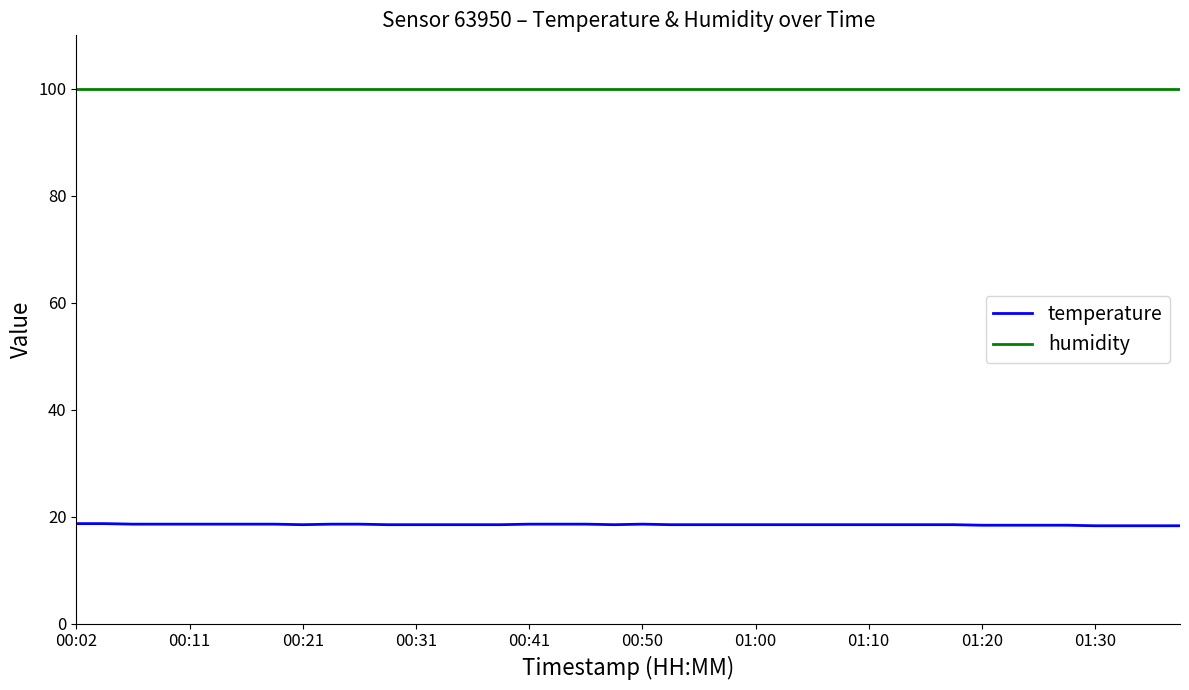

What is the maximum value shown in the chart?

99.9